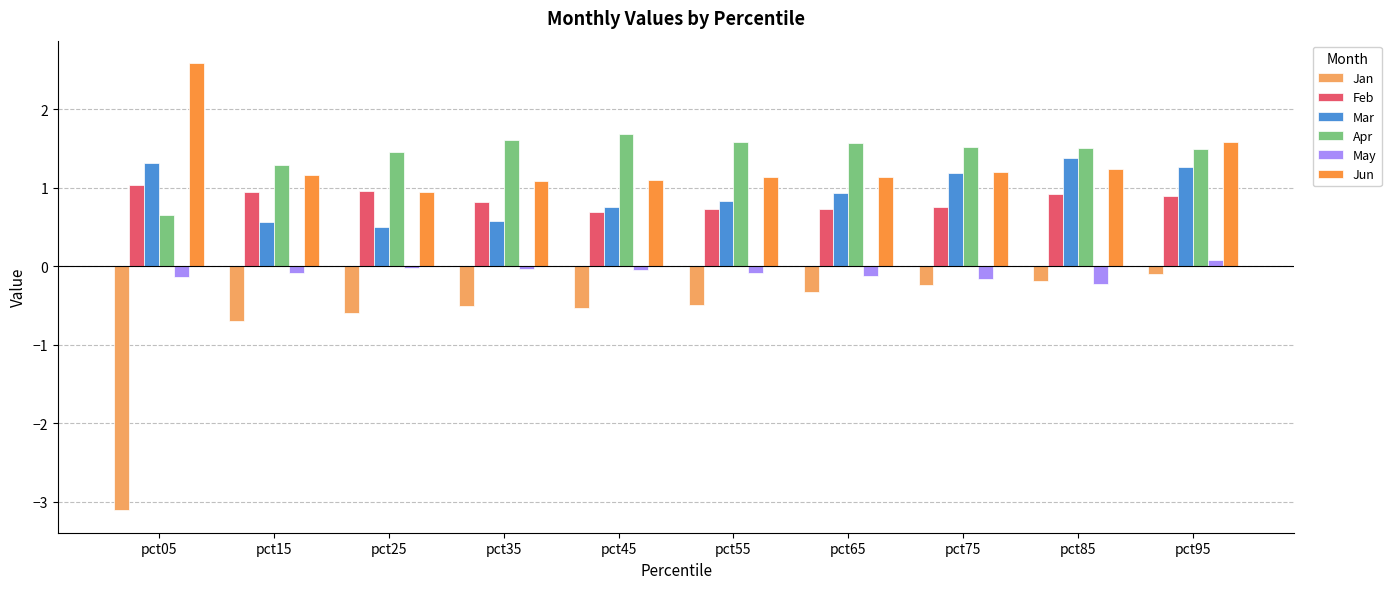

At which category is the sum across all series the highest?

pct95